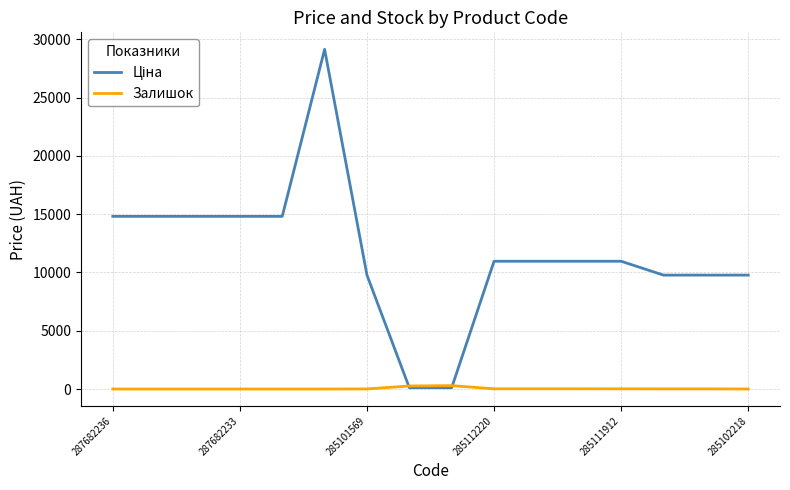

Which series ends up on top after the final intersection of Залишок and Ціна?

Ціна